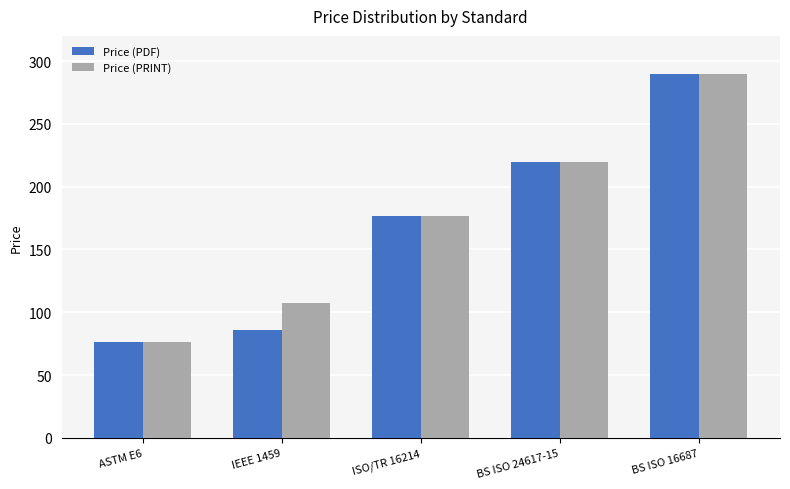

What is the label of the 1st bar from the left?

ASTM E6